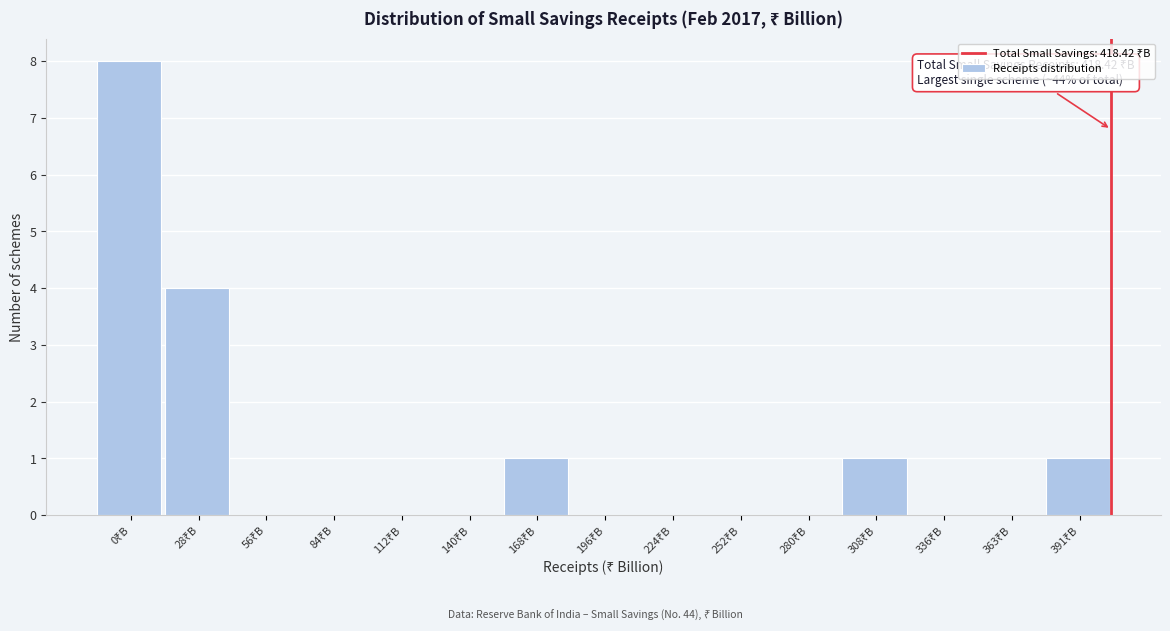

What is the greatest value displayed?

8